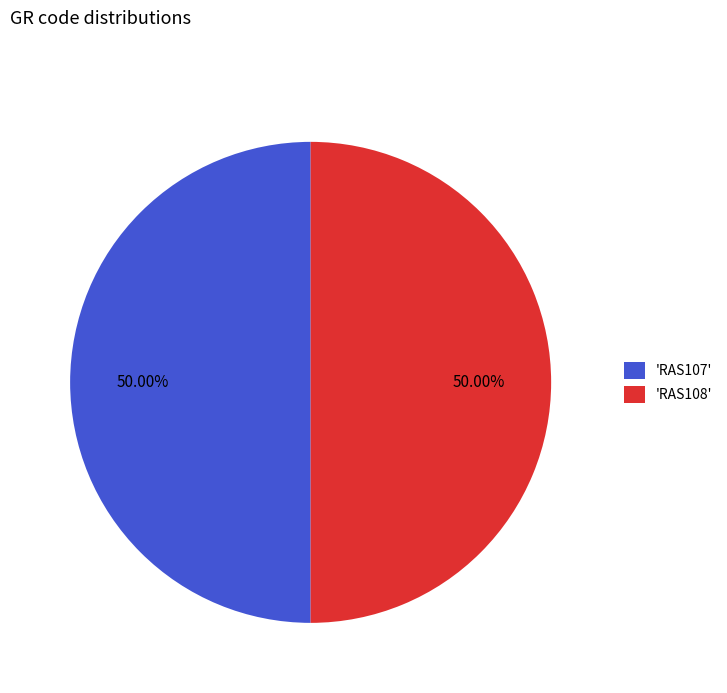

Is the sum of 'RAS107' and 'RAS108' greater than half?

Yes